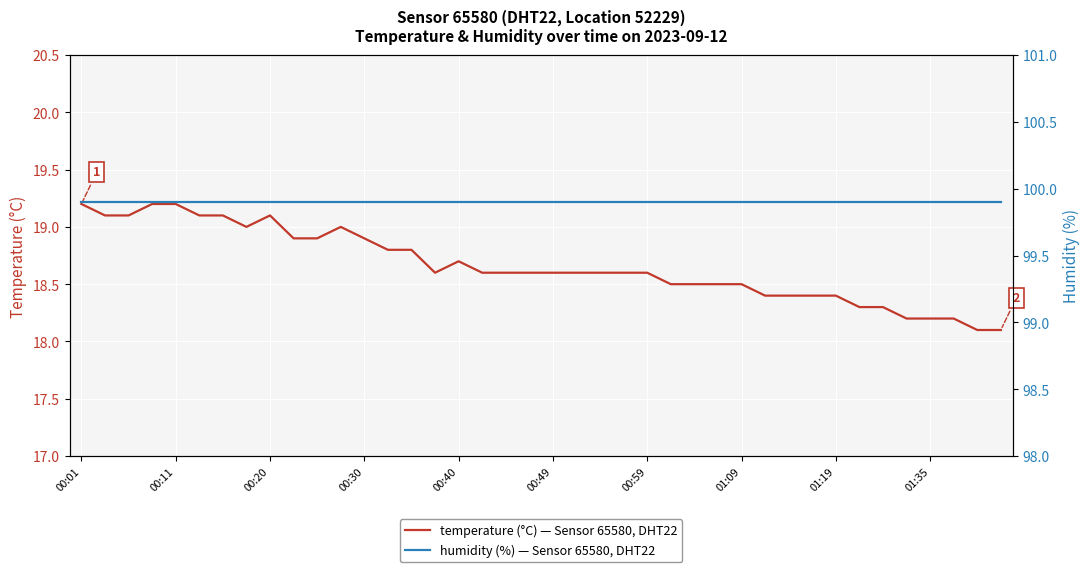

Rank the series by their maximum value, from lowest to highest.

temperature (°C) — Sensor 65580, DHT22, humidity (%) — Sensor 65580, DHT22